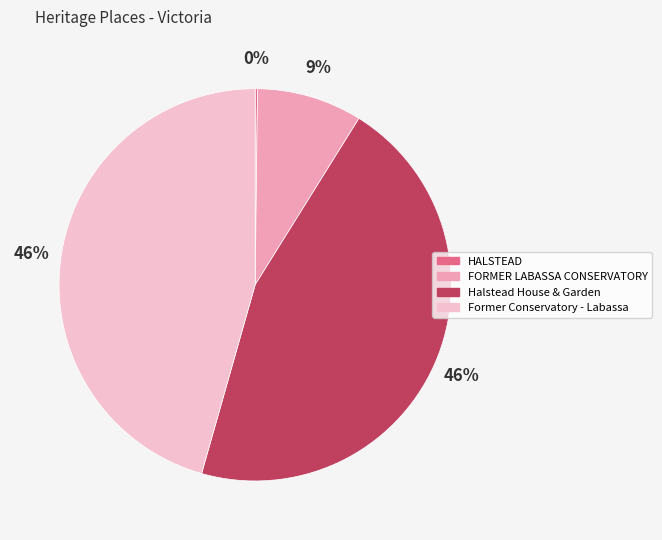

Does Halstead House & Garden account for over 50% of the chart?

No